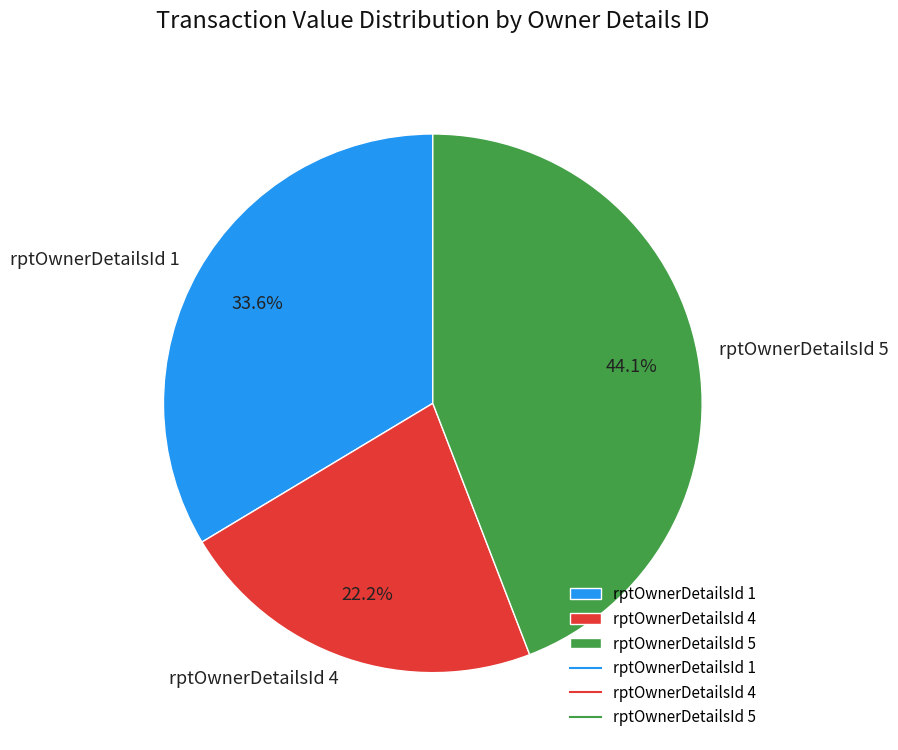

What percentage is NOT represented by rptOwnerDetailsId 1?

66.4%